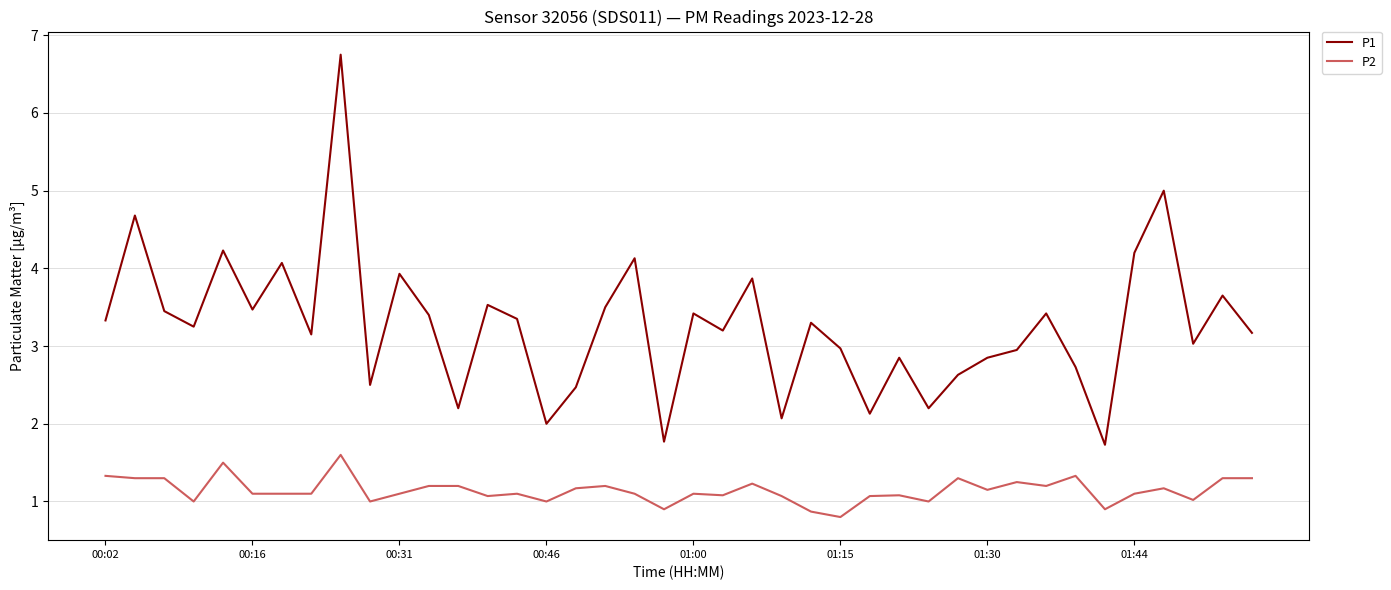

Count the number of categories in the chart.

40